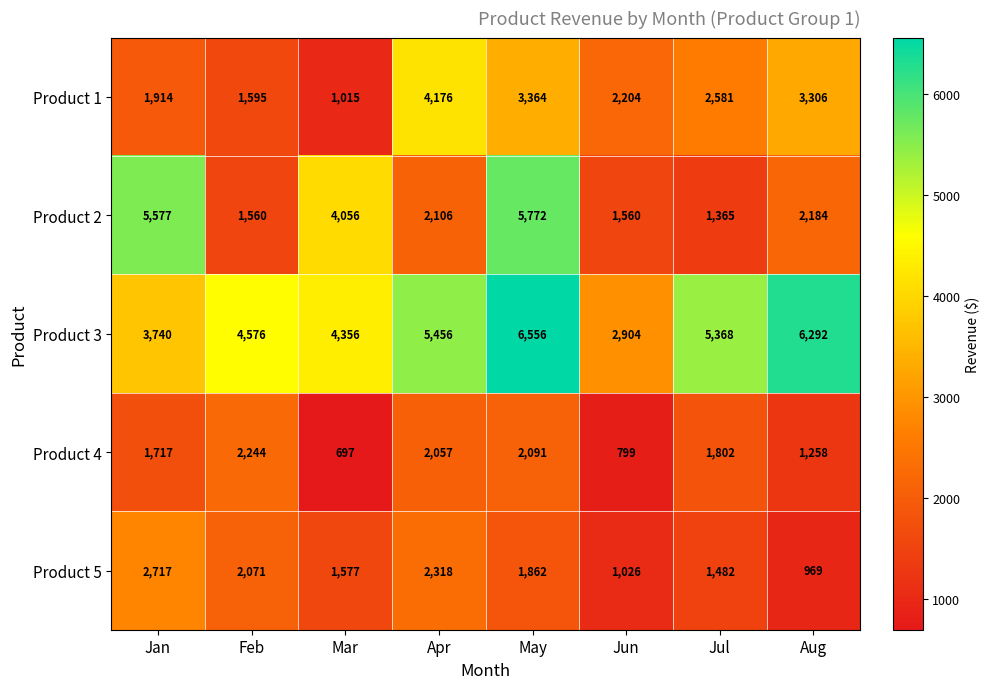

Where does the Product 1 series first go above 2581?

Apr